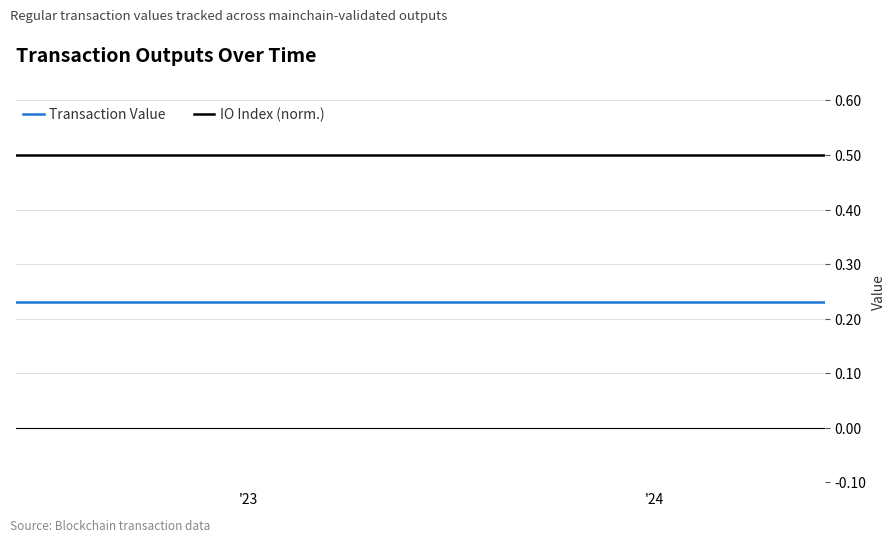

List the series in order of their peak value, lowest first.

Transaction Value, IO Index (norm.)